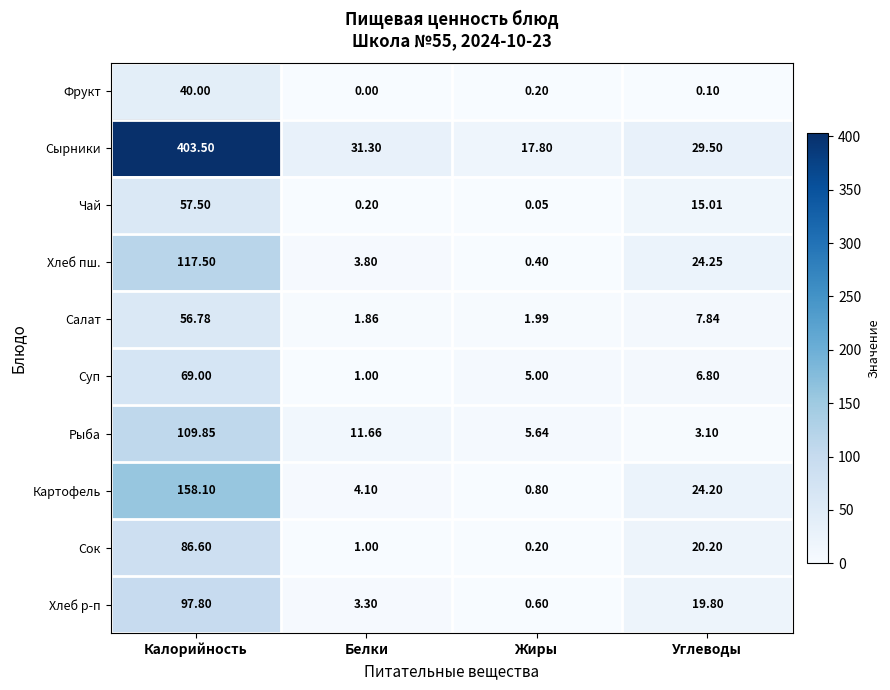

Which category has the lowest value across all series?

Белки